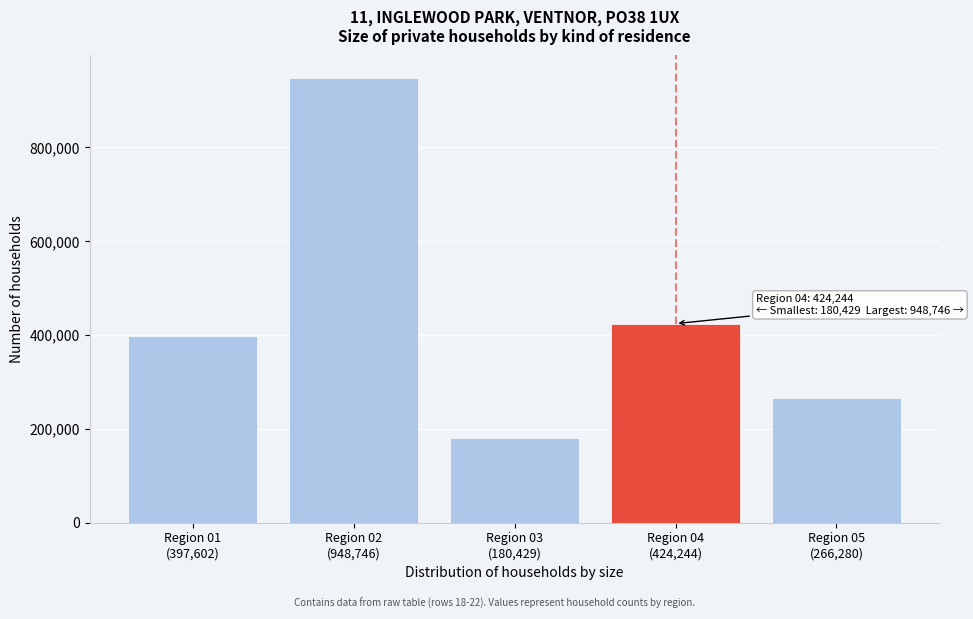

Reading left to right, extract all data points from this chart.

397602	948746	180429	424244	266280